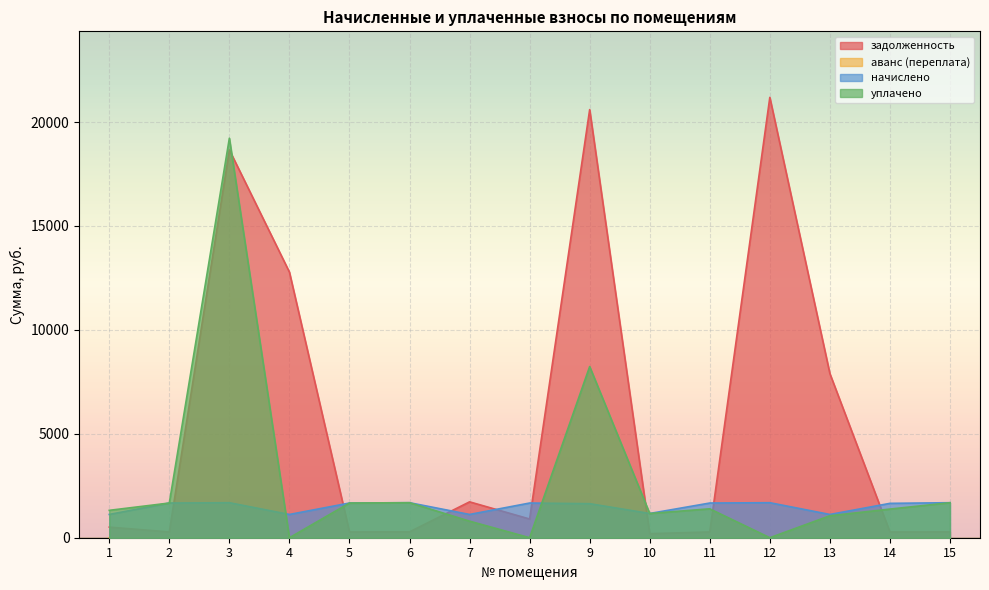

At which category does задолженность reach its first local valley?

2